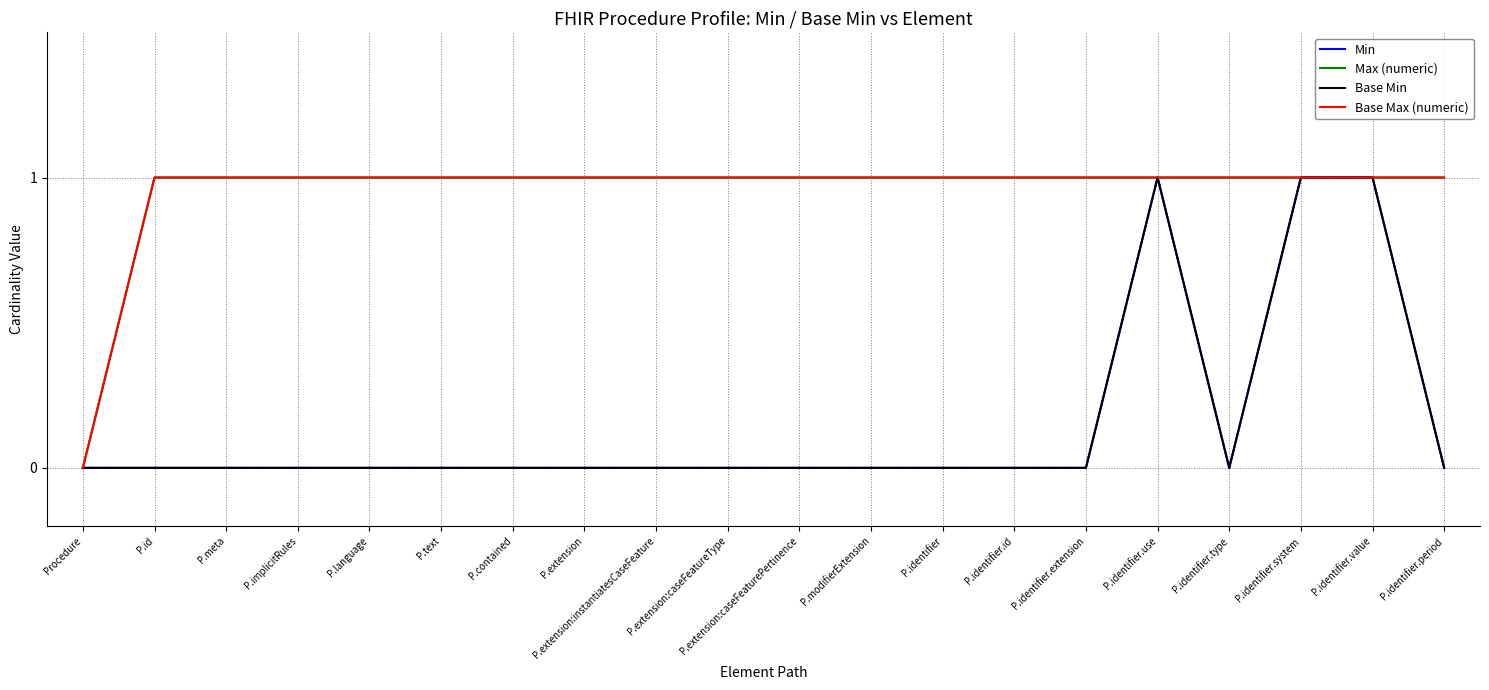

What is the difference between the maximum and minimum values in the Base Max (numeric) series?

1